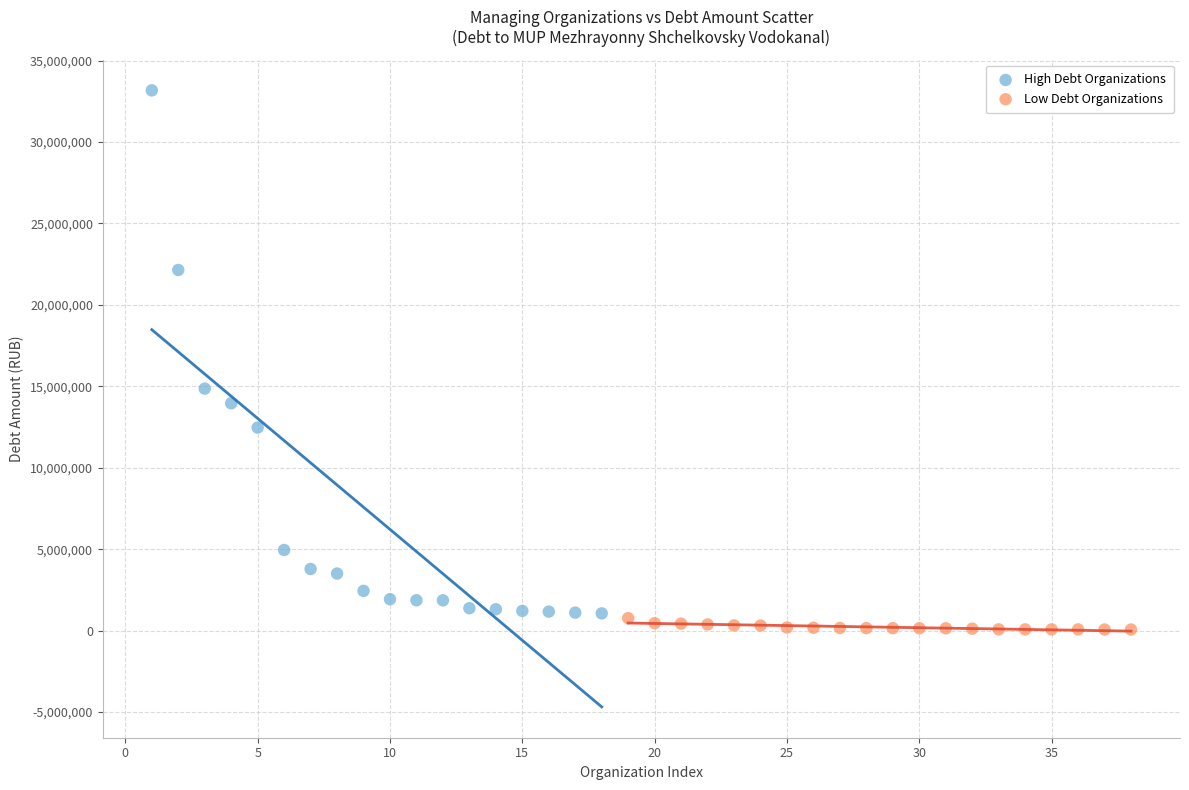

Which series has the largest Y range (max minus min)?

High Debt Organizations